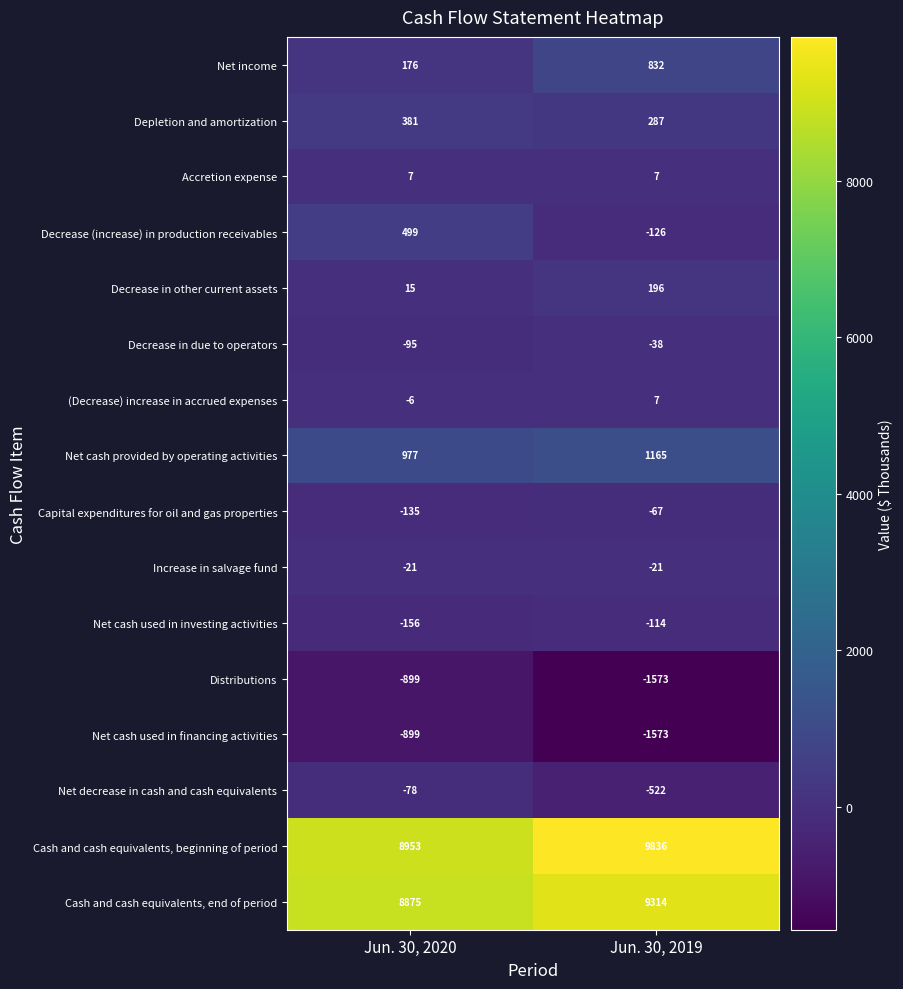

Which series has the largest range (max minus min)?

Cash and cash equivalents, beginning of period